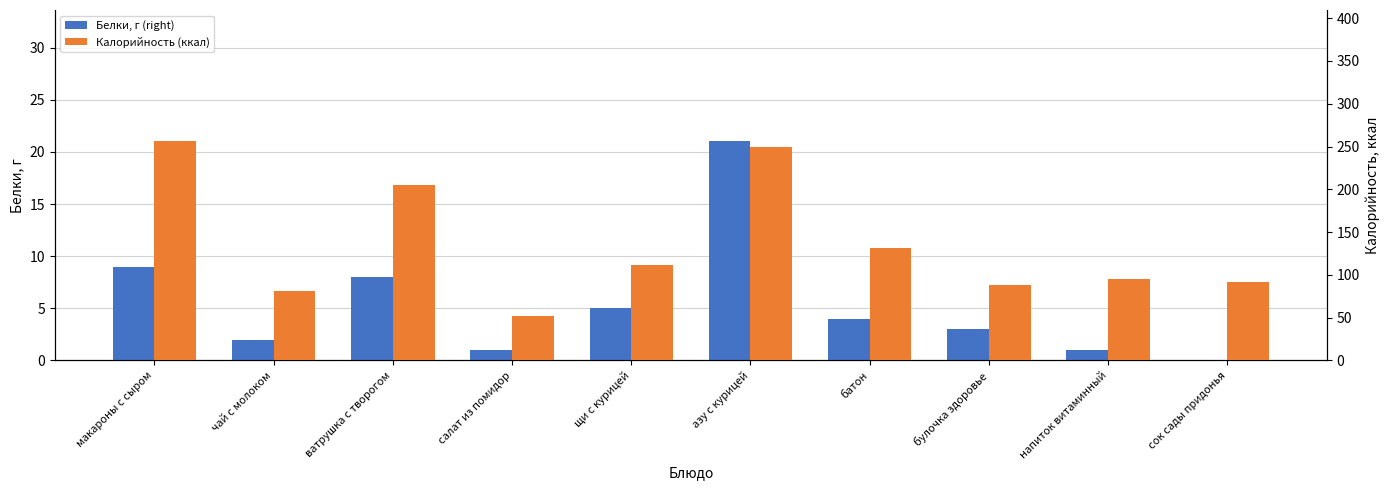

How many bars are there in each group?

2